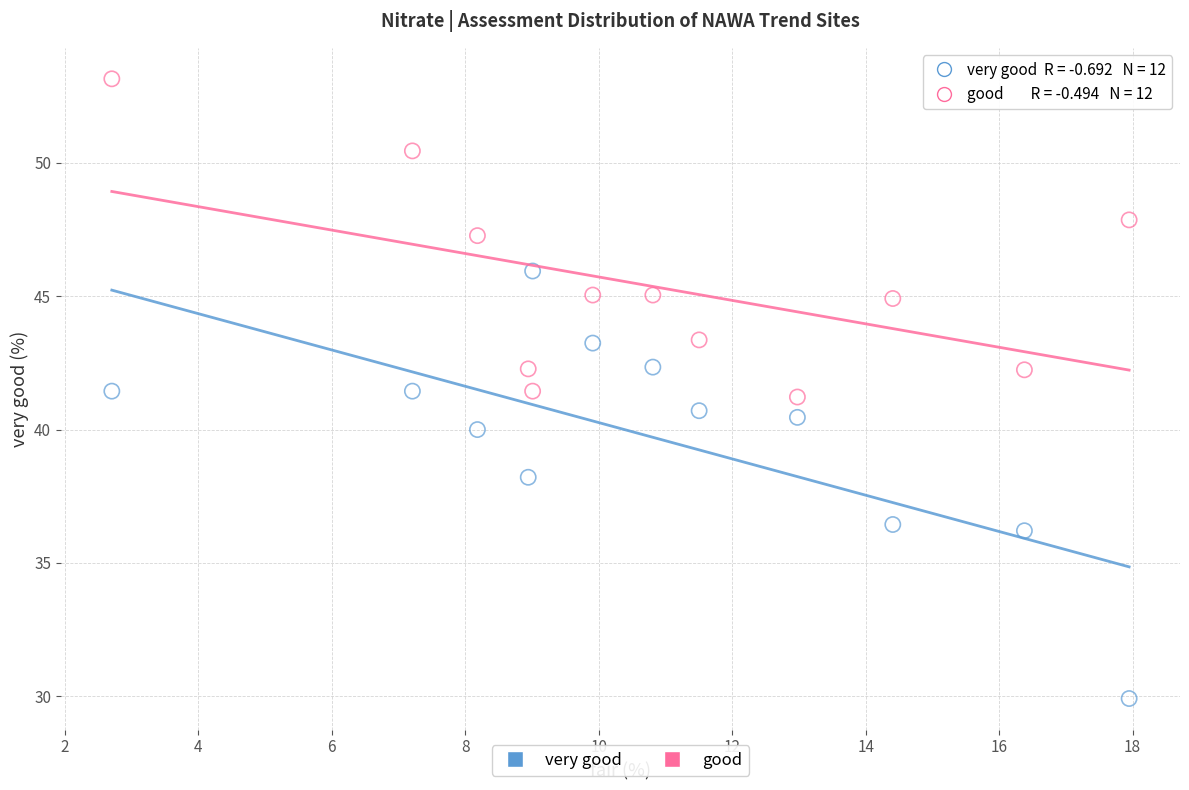

Across all data points, what is the range of X values (max minus min)?

15.2